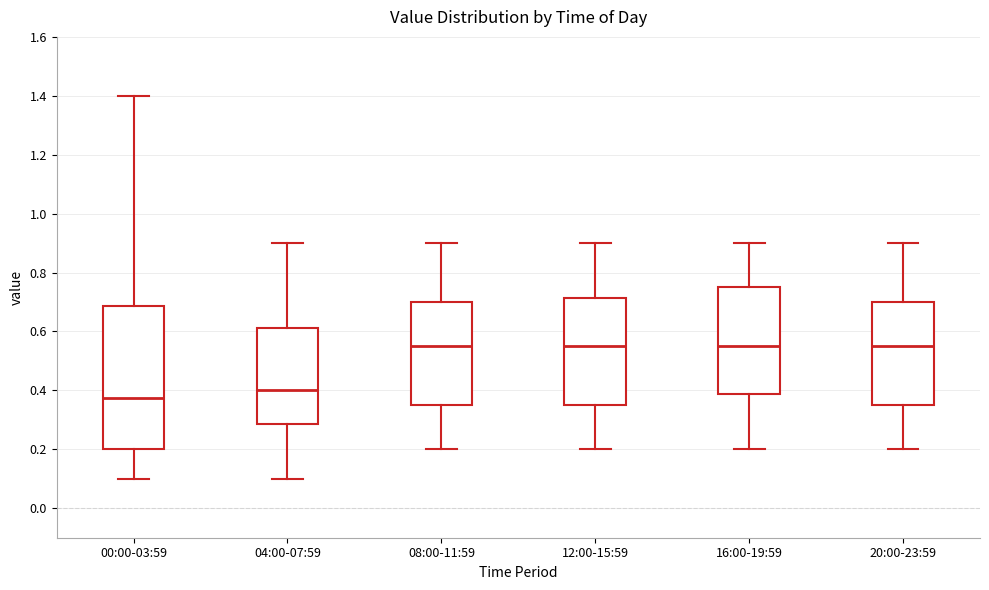

Reading left to right, transcribe this box plot: for each box, give where its median line is, the range the box spans, and where its two whiskers end, as read against the y-axis. The values are not printed on the chart, so give them approximately, as read against the axis.

00:00-03:59: median 0.38, box 0.20 to 0.68, whiskers 0.10 to 1.40
04:00-07:59: median 0.40, box 0.28 to 0.62, whiskers 0.10 to 0.90
08:00-11:59: median 0.56, box 0.36 to 0.70, whiskers 0.20 to 0.90
12:00-15:59: median 0.56, box 0.36 to 0.72, whiskers 0.20 to 0.90
16:00-19:59: median 0.56, box 0.38 to 0.76, whiskers 0.20 to 0.90
20:00-23:59: median 0.56, box 0.36 to 0.70, whiskers 0.20 to 0.90